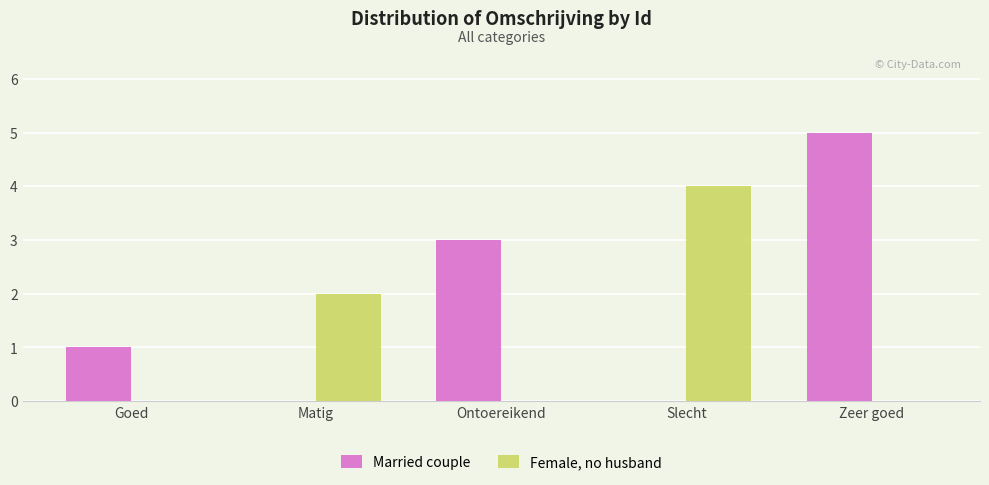

Between Matig and Slecht, which series saw the biggest shift?

Female, no husband